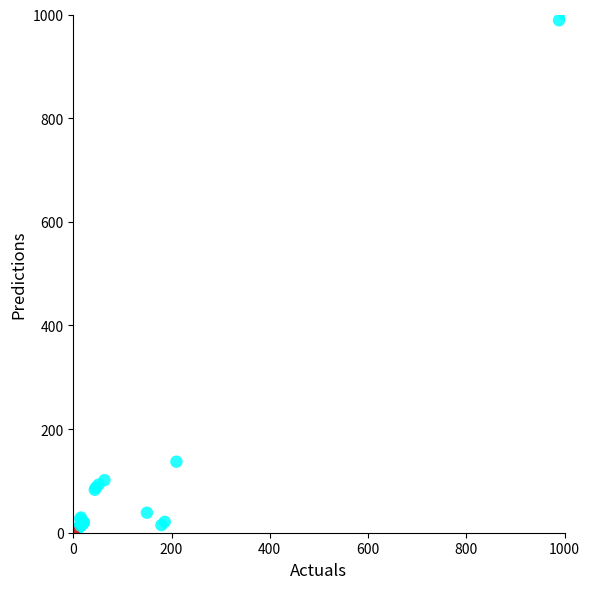

What Y value in the scatter plot is closest to 500?

137.0